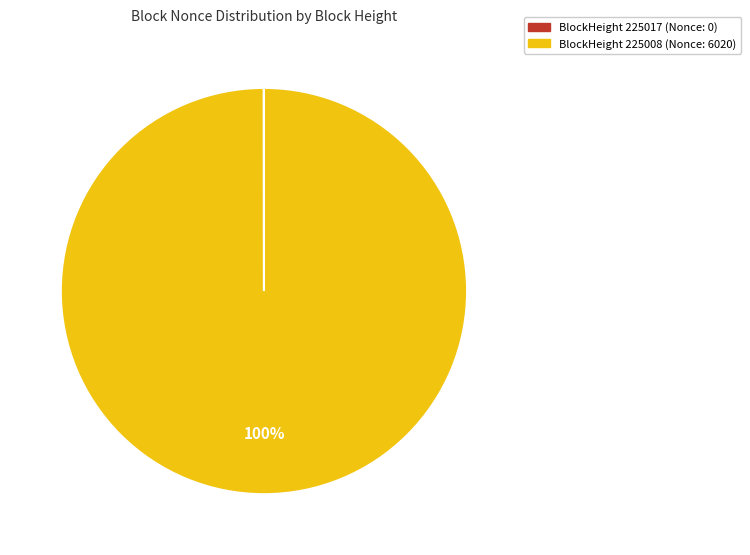

The BlockHeight 225008 (Nonce: 6020) slice represents 100% of the pie. True or false?

True